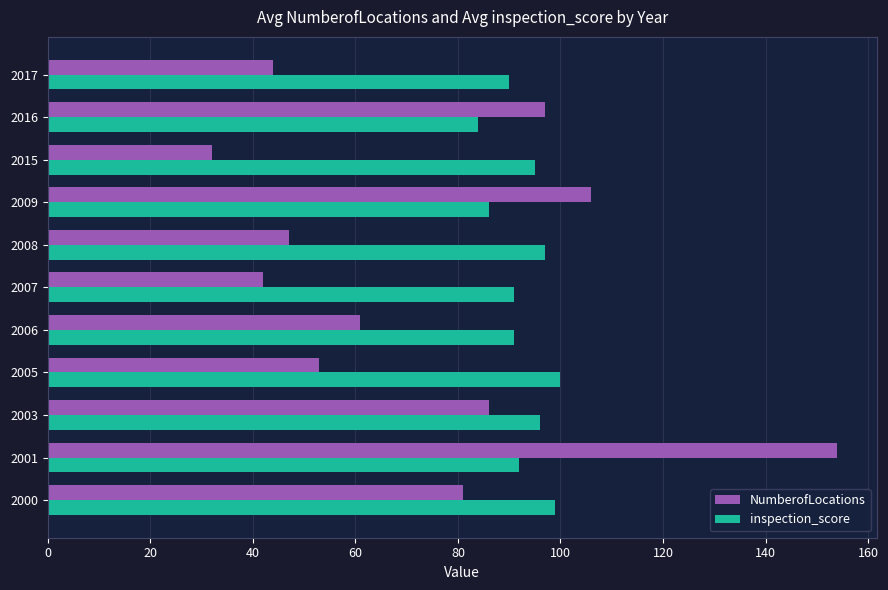

Which series has the largest range (max minus min)?

NumberofLocations